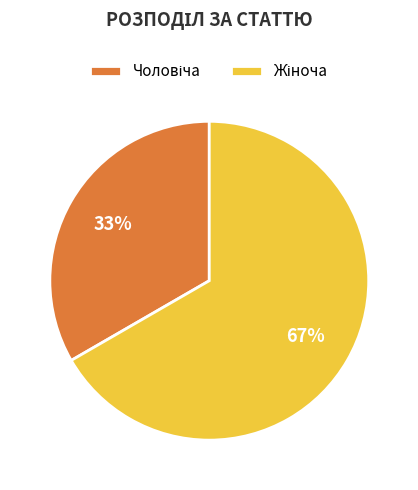

Is there a majority slice in this chart?

Yes